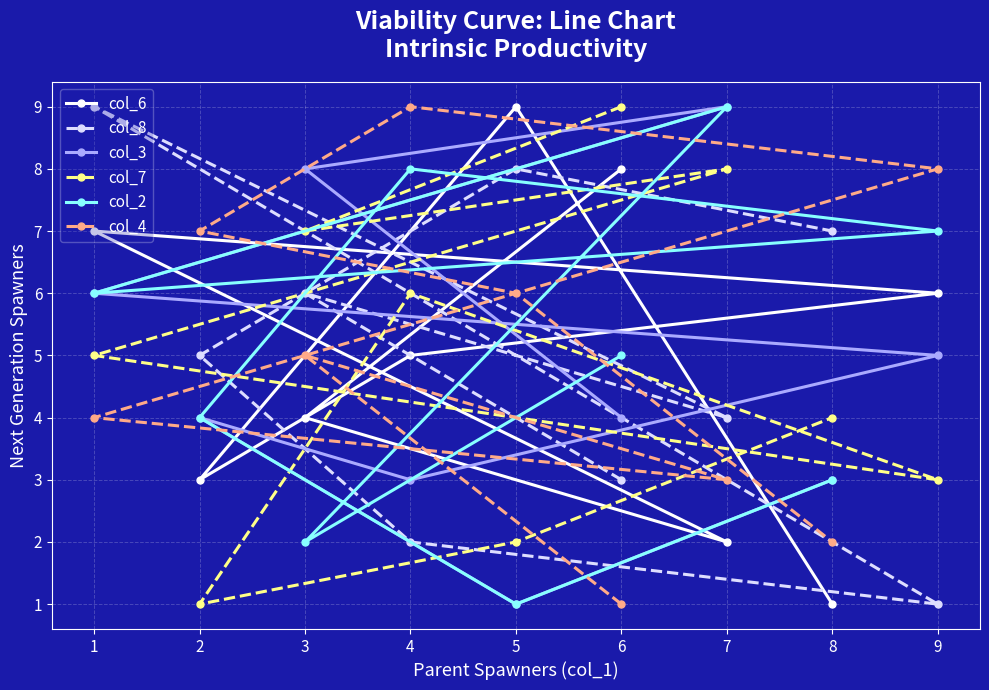

What is the spread (max minus min) of values at 8?

6